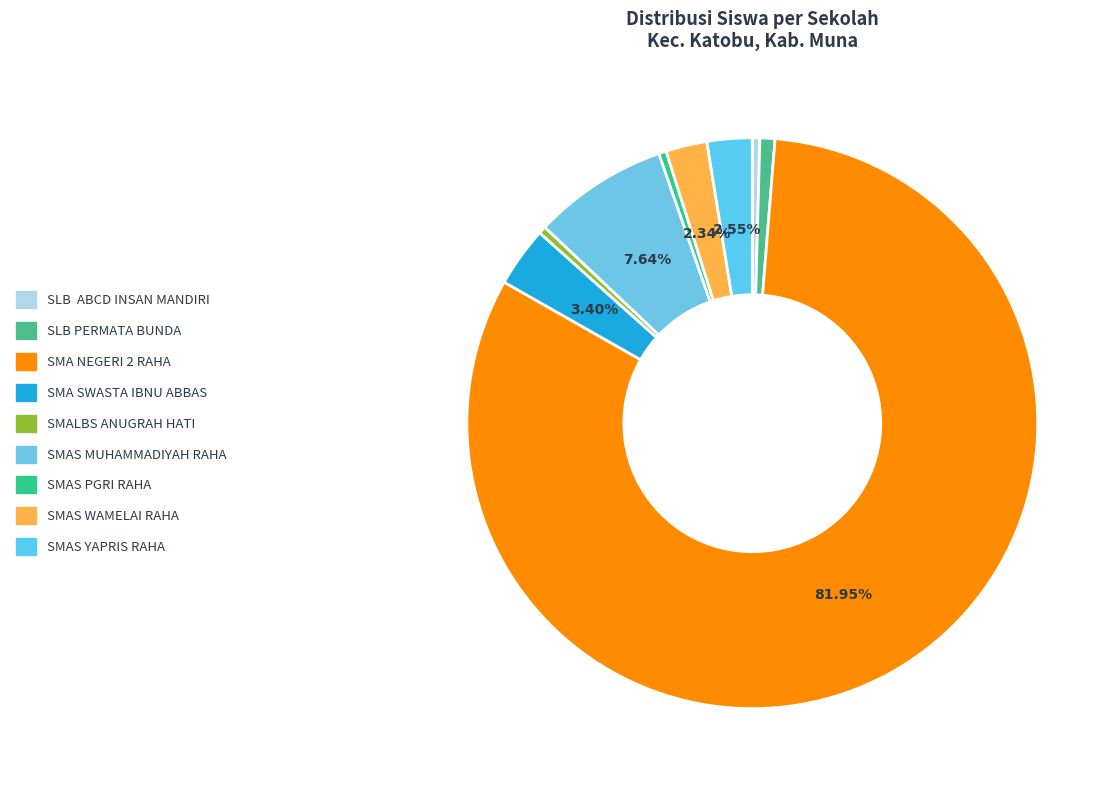

To the nearest percent, what is the average slice percentage?

11%